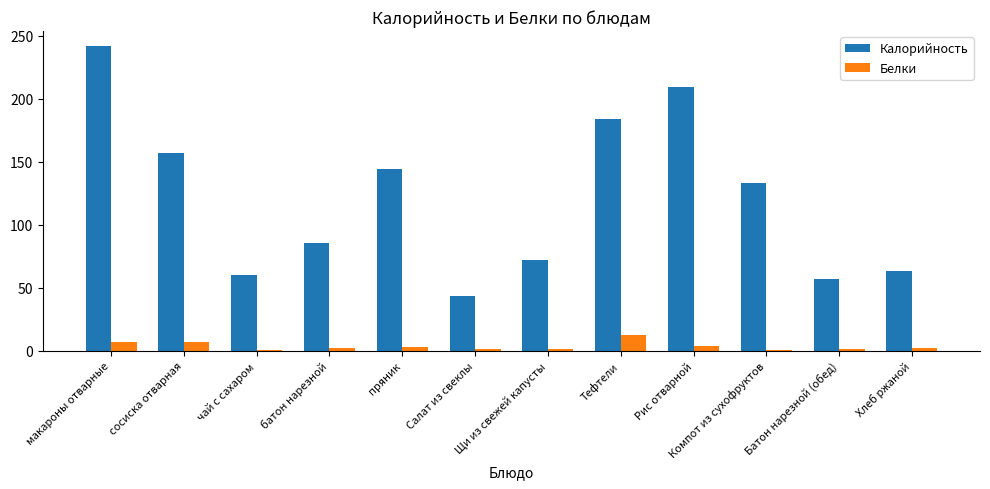

At which category is the sum across all series the highest?

макароны отварные